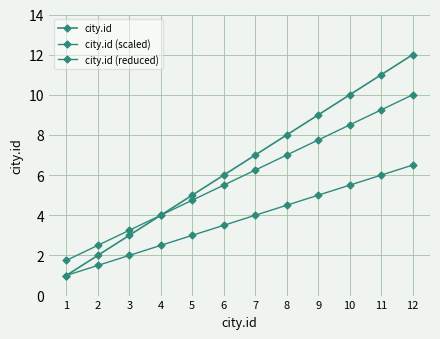

True or false: city.id (scaled) and city.id (reduced) cross at least once.

False